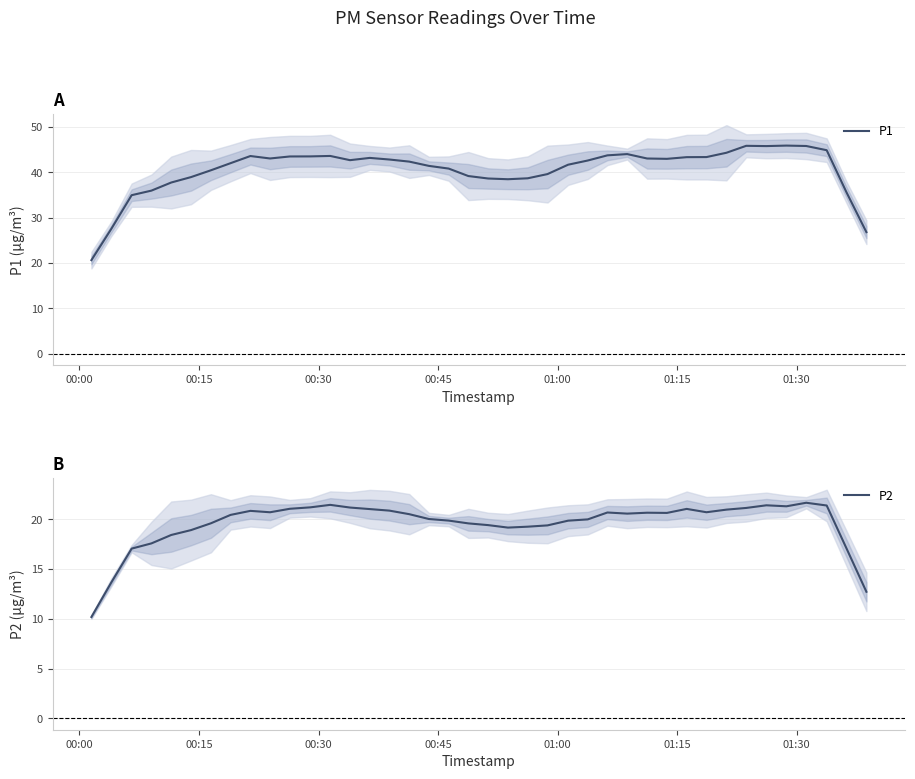

Rank the series by their average value, from highest to lowest.

P1, P2